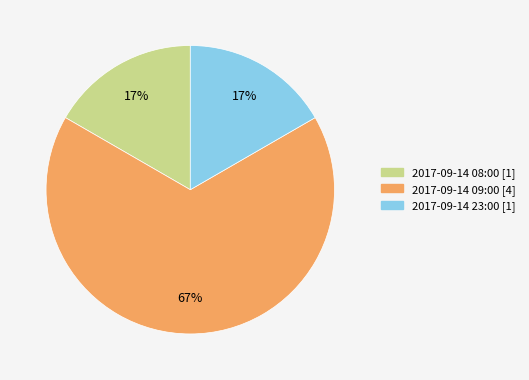

Is there any slice that represents more than half of the pie?

Yes